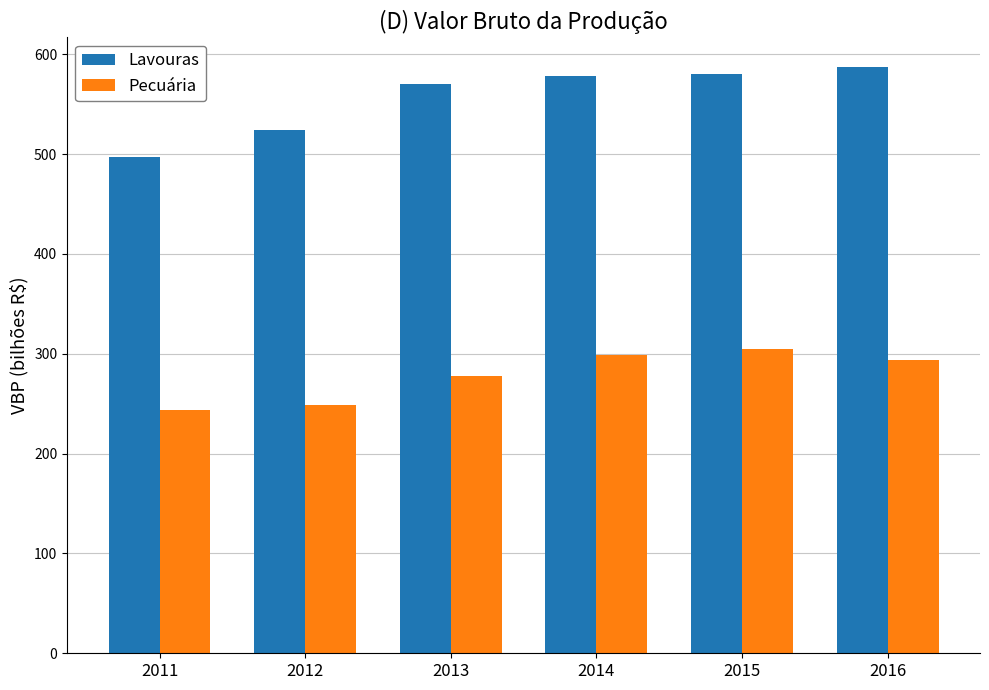

What is the average value of the Lavouras series?

556.3